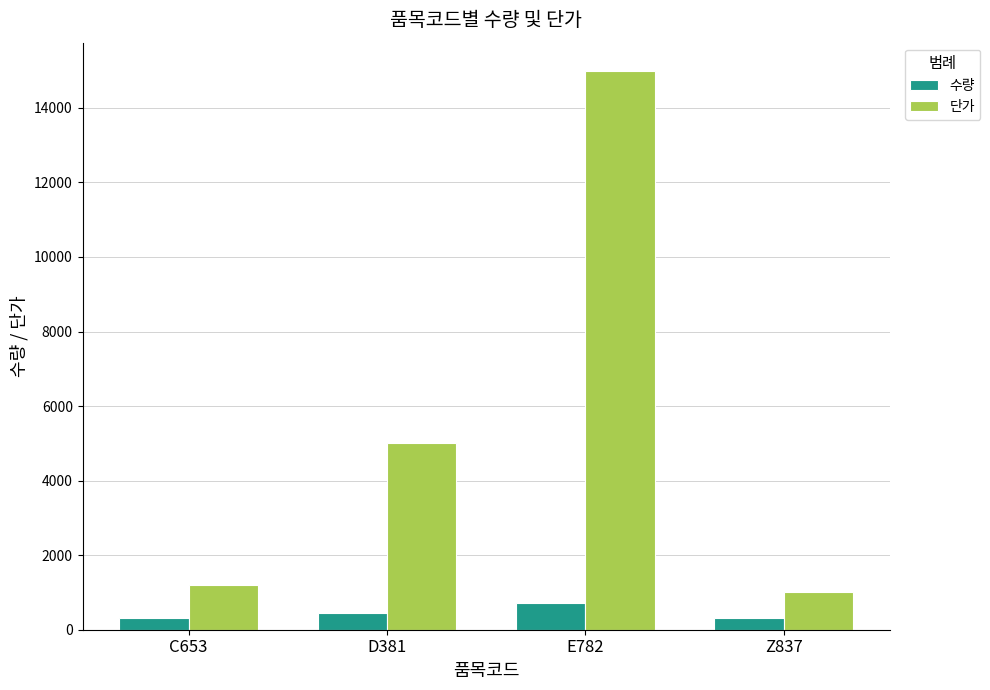

Rank the series at D381 from highest to lowest value.

단가, 수량